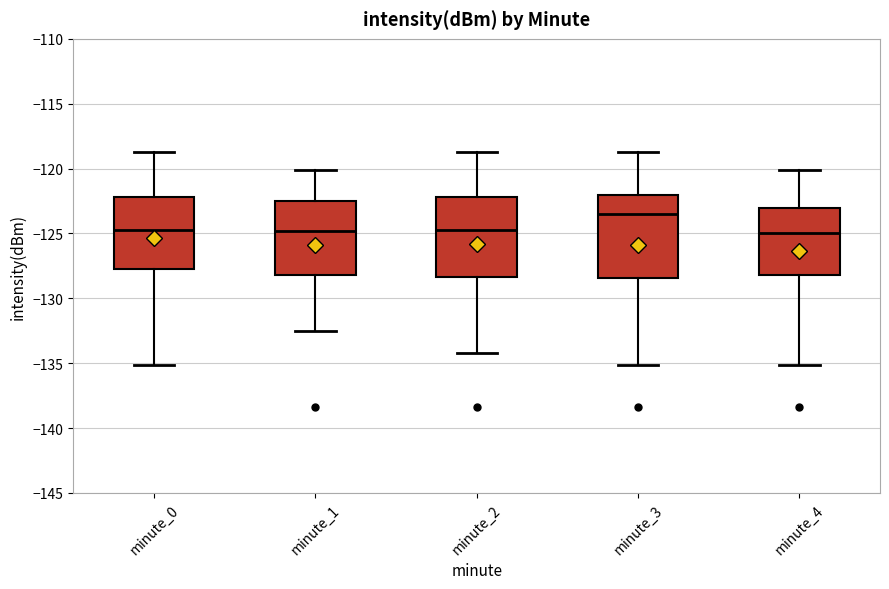

Reading left to right, transcribe this box plot: for each box, give where its median line is, the range the box spans, and where its two whiskers end, as read against the y-axis. The values are not printed on the chart, so give them approximately, as read against the axis.

minute_0: median -124.5, box -128.0 to -122.0, whiskers -135.0 to -118.5
minute_1: median -125.0, box -128.0 to -122.5, whiskers -132.5 to -120.0
minute_2: median -124.5, box -128.5 to -122.0, whiskers -134.0 to -118.5
minute_3: median -123.5, box -128.5 to -122.0, whiskers -135.0 to -118.5
minute_4: median -125.0, box -128.0 to -123.0, whiskers -135.0 to -120.0